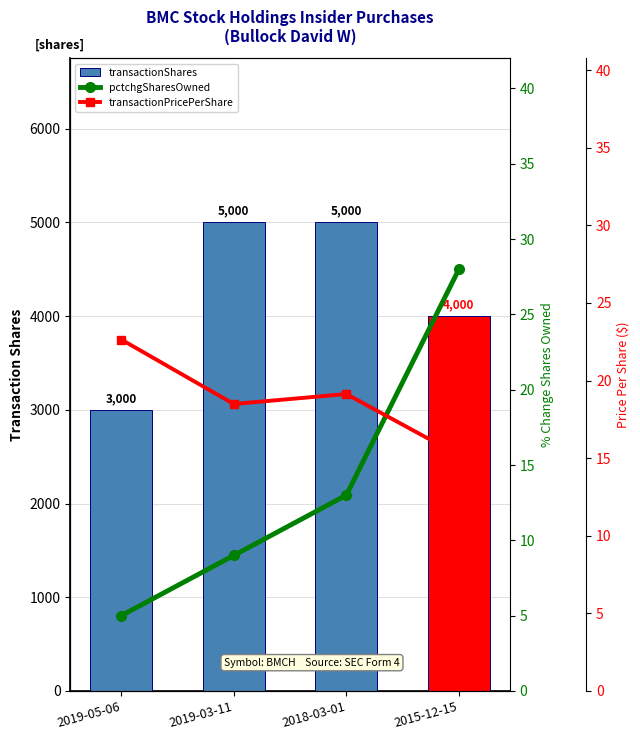

What is the minimum value for pctchgSharesOwned?

5.0